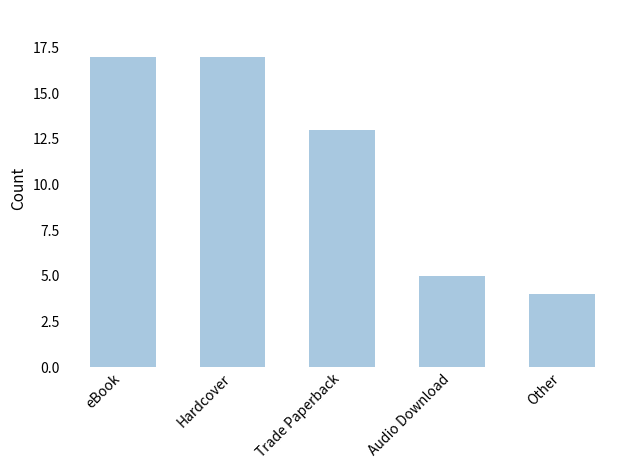

How many data points are less than 13?

2